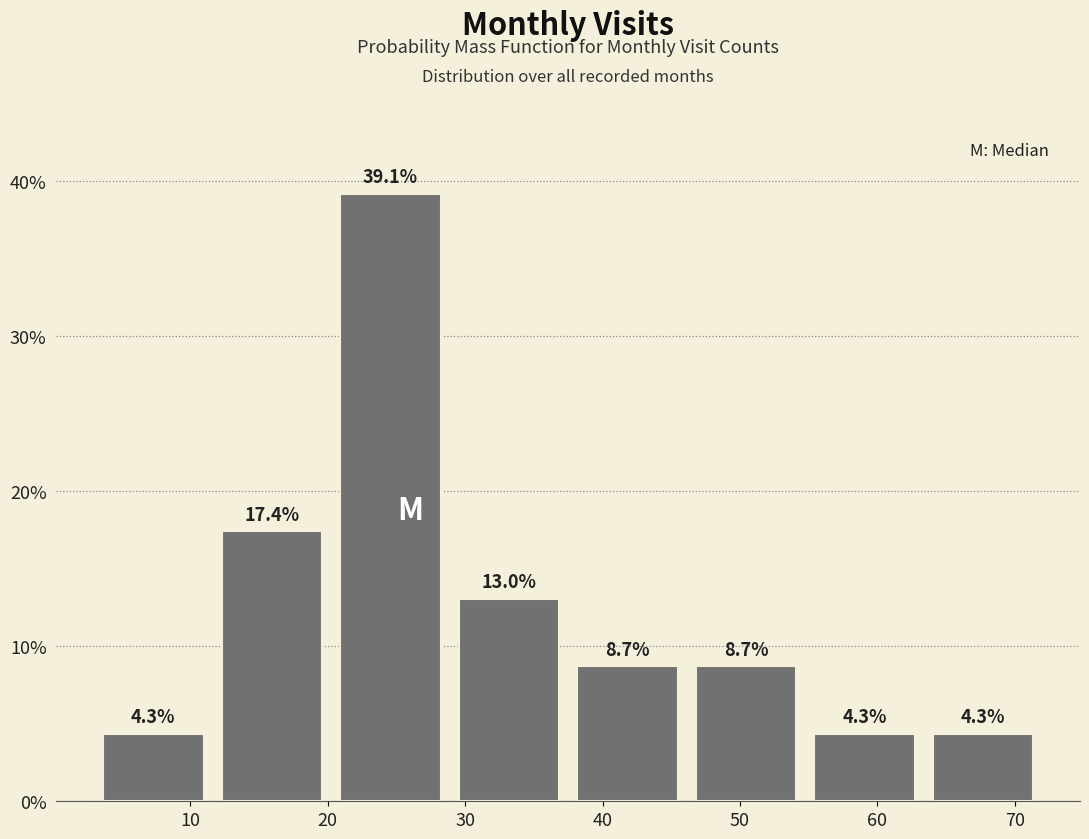

Over which range of the x-axis is the bar tallest?

20 to 29